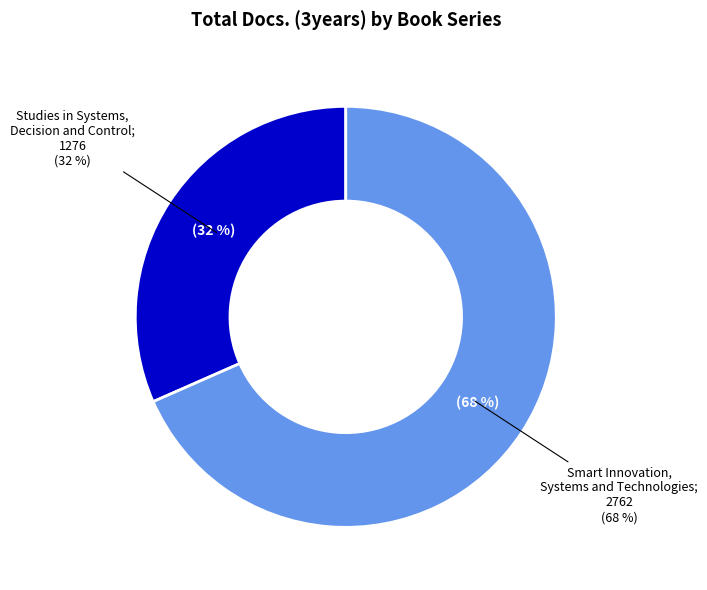

What is the change in value from Studies in Systems, Decision and Control to Smart Innovation, Systems and Technologies?

+1486